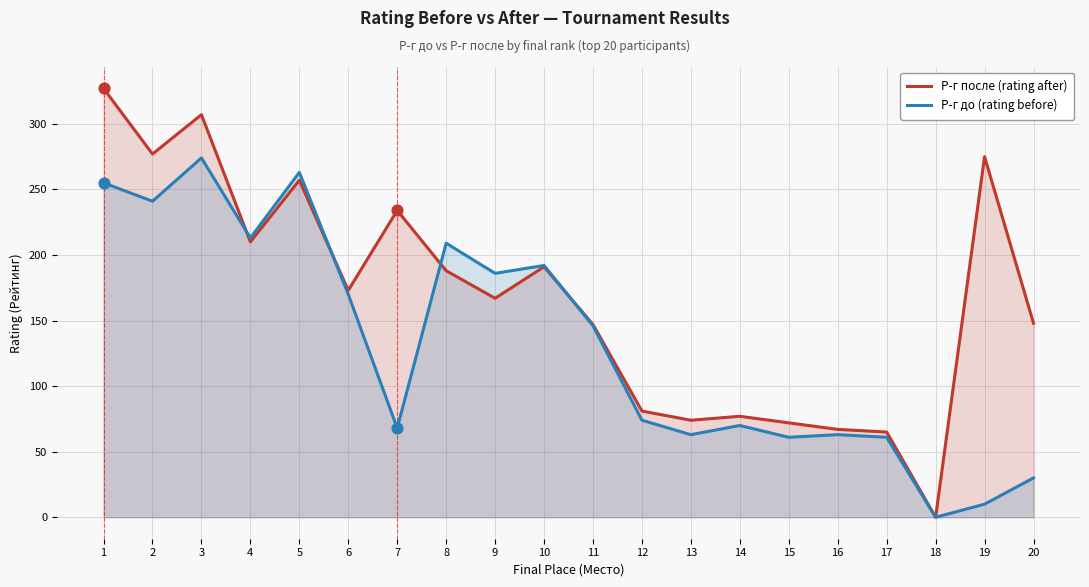

Which series has the largest total across all categories?

Р-г после (rating after)